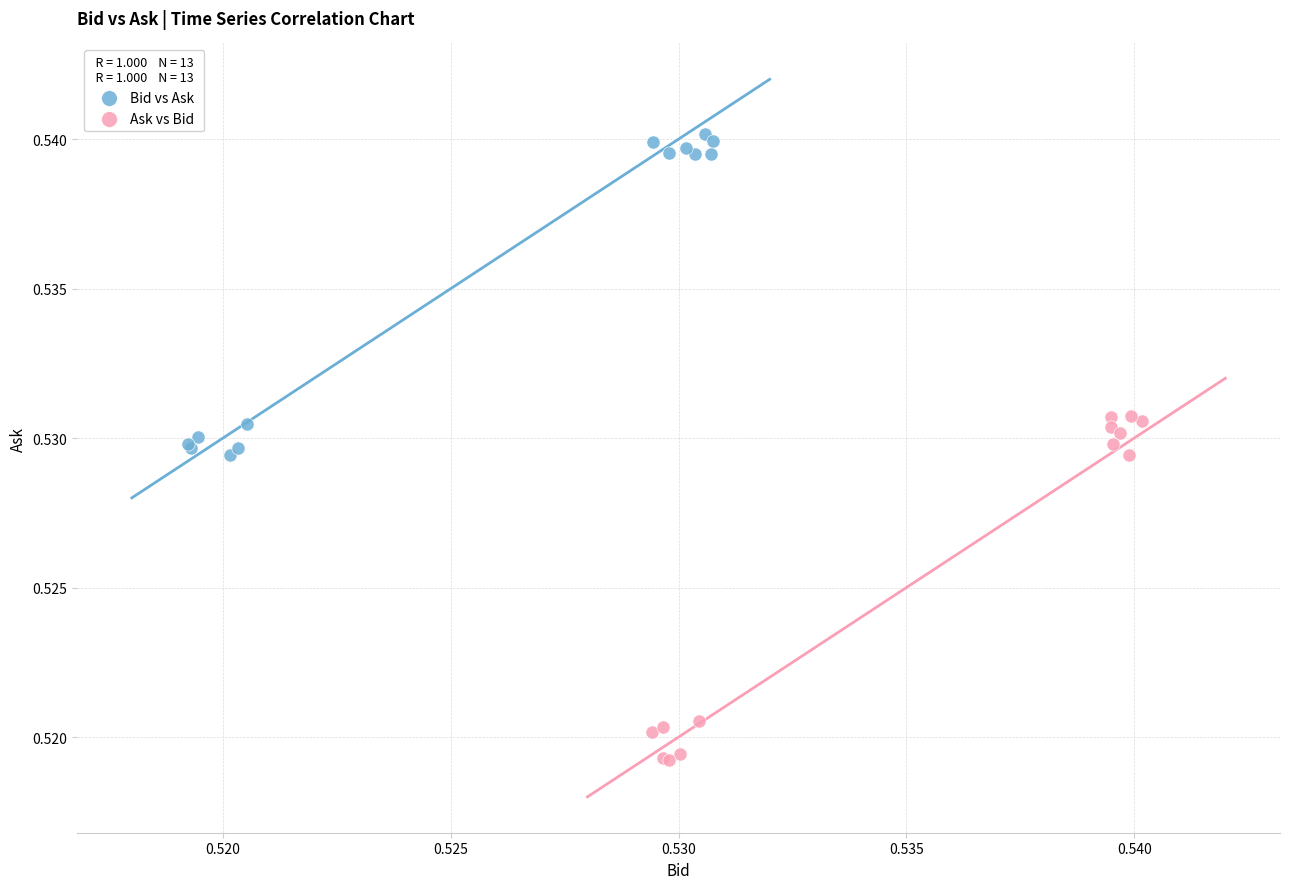

Which series contains the highest Y value?

Bid vs Ask